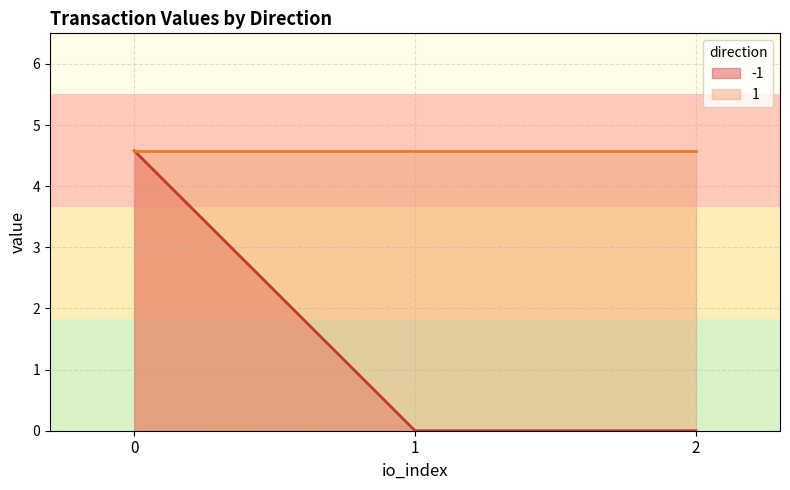

What is the total value across all series at -1?

4.6